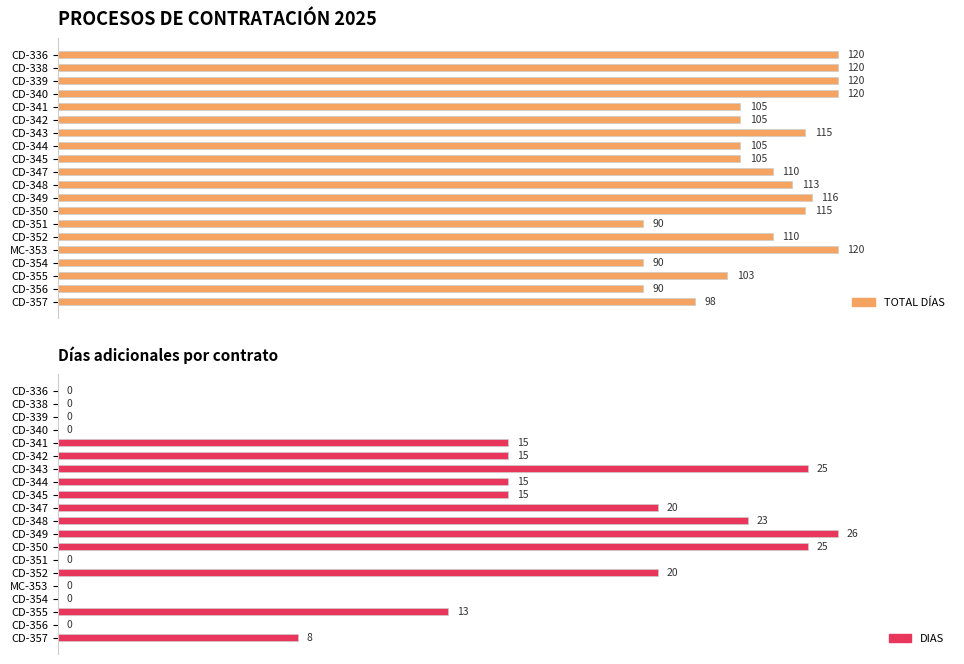

What is the approximate value of TOTAL DÍAS at CD-354?

90